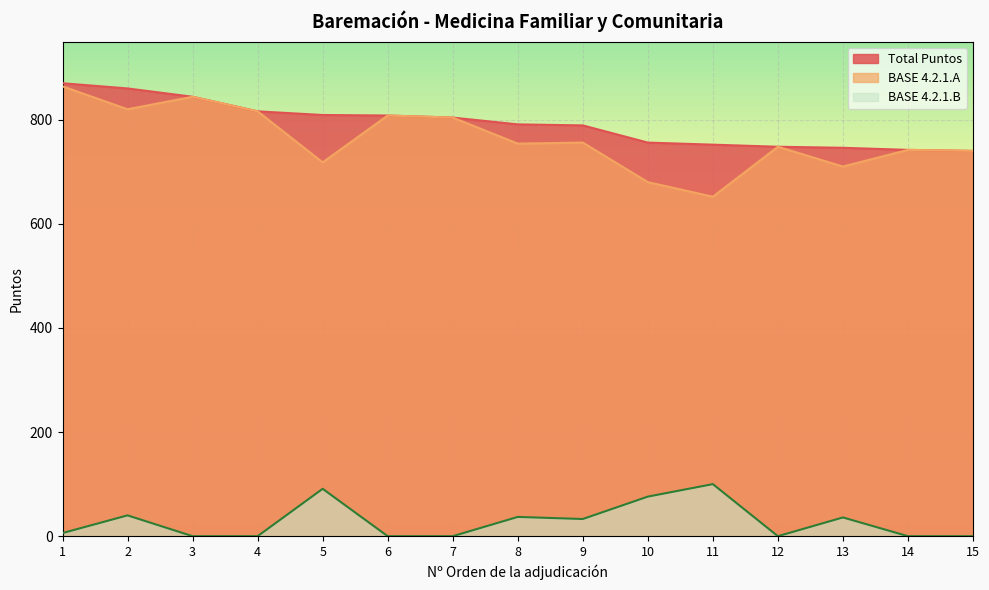

What are all the series names shown in the legend?

Total Puntos, BASE 4.2.1.A, BASE 4.2.1.B